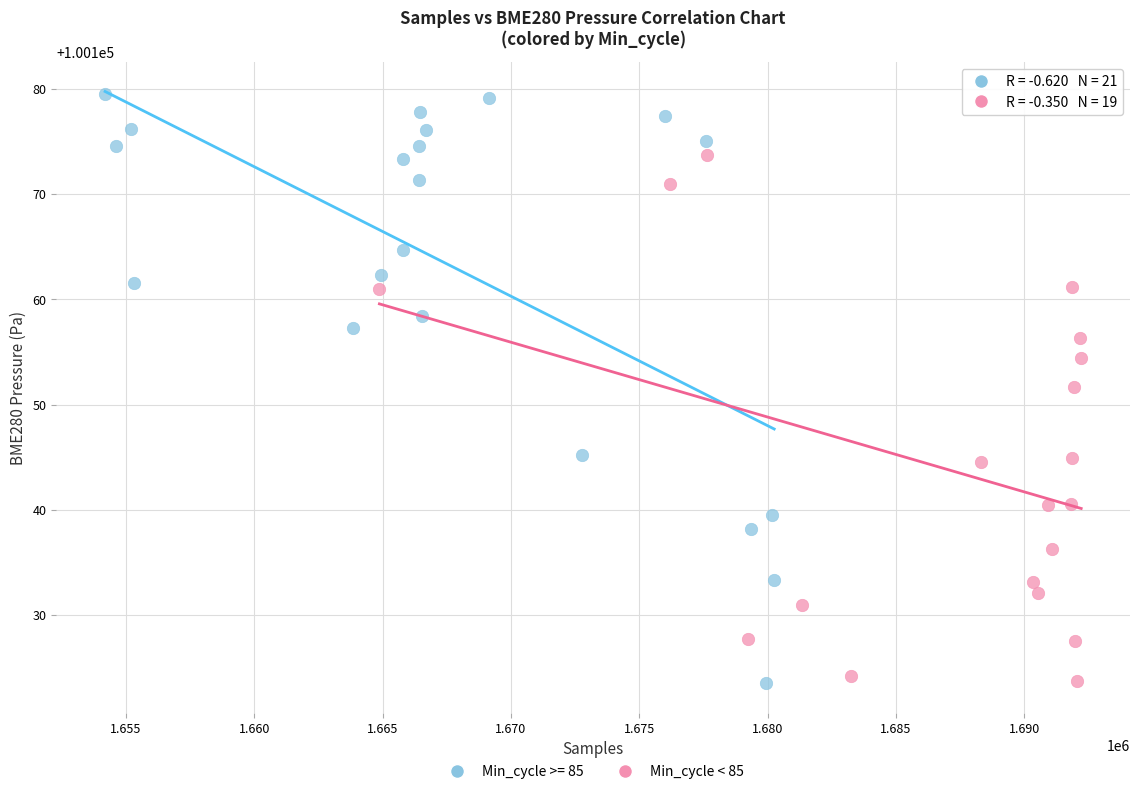

Which series contains the highest Y value?

Min_cycle >= 85